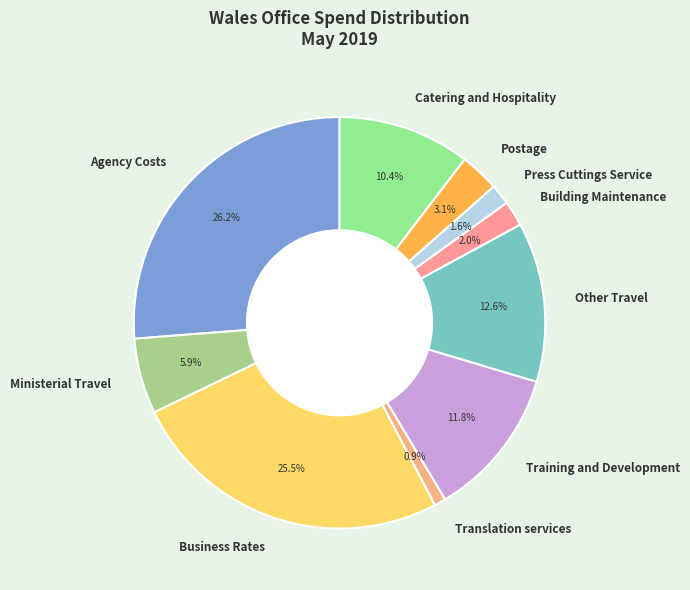

Is it true that Translation services is 1% of the pie?

True